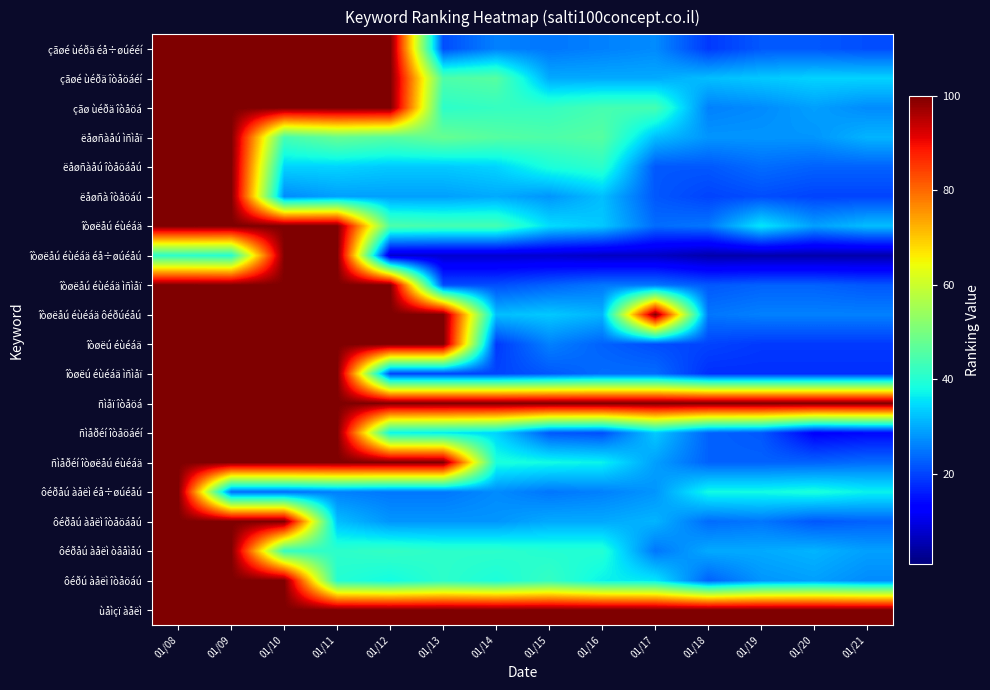

Between 01/21 and 01/11, which is larger?

01/11